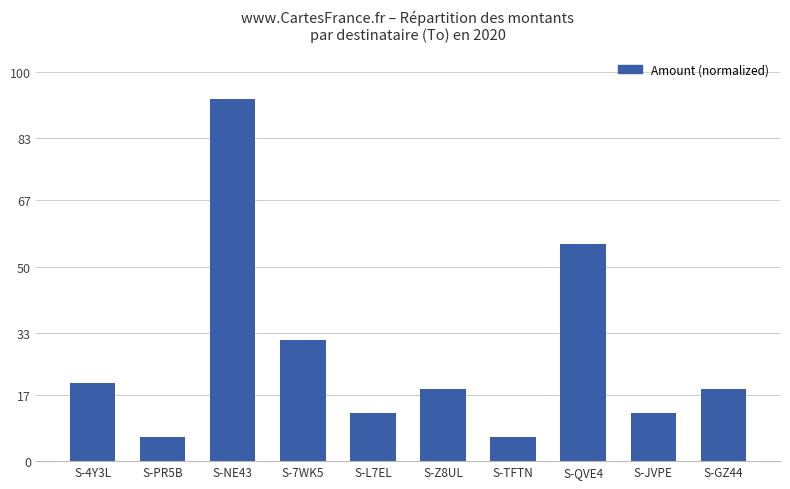

At which label is the value closest to 49?

S-QVE4